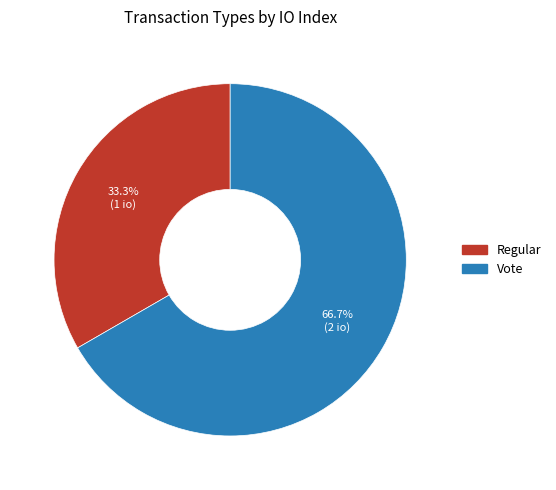

Which has a higher value, Vote or Regular?

Vote